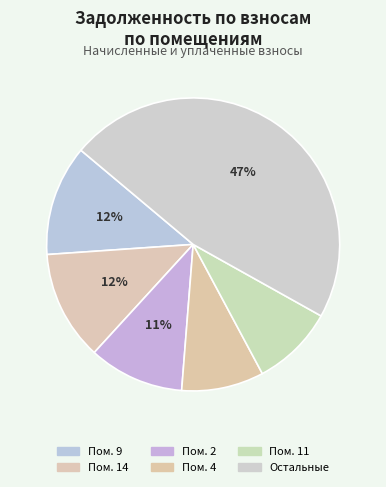

Is there a majority slice in this chart?

No